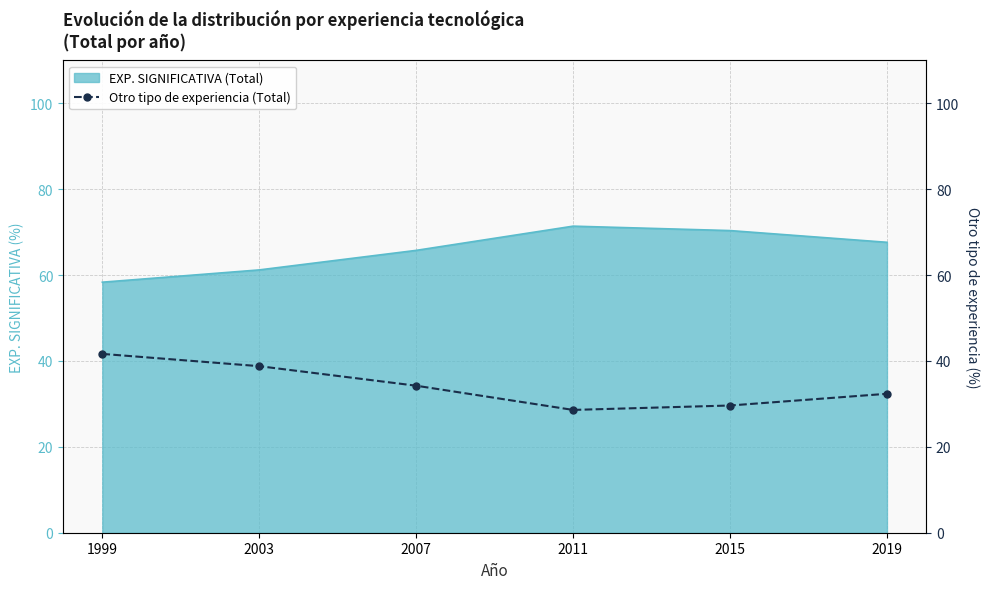

True or false: EXP. SIGNIFICATIVA (Total) has a value of 96.6 at 2019.

False